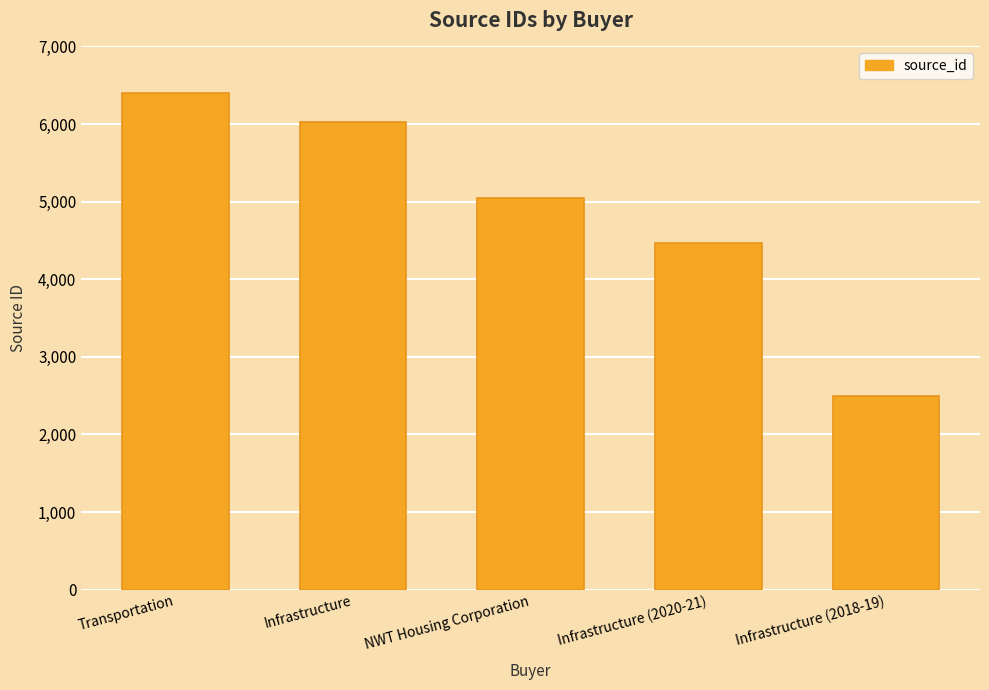

How many data points are less than 5045?

2